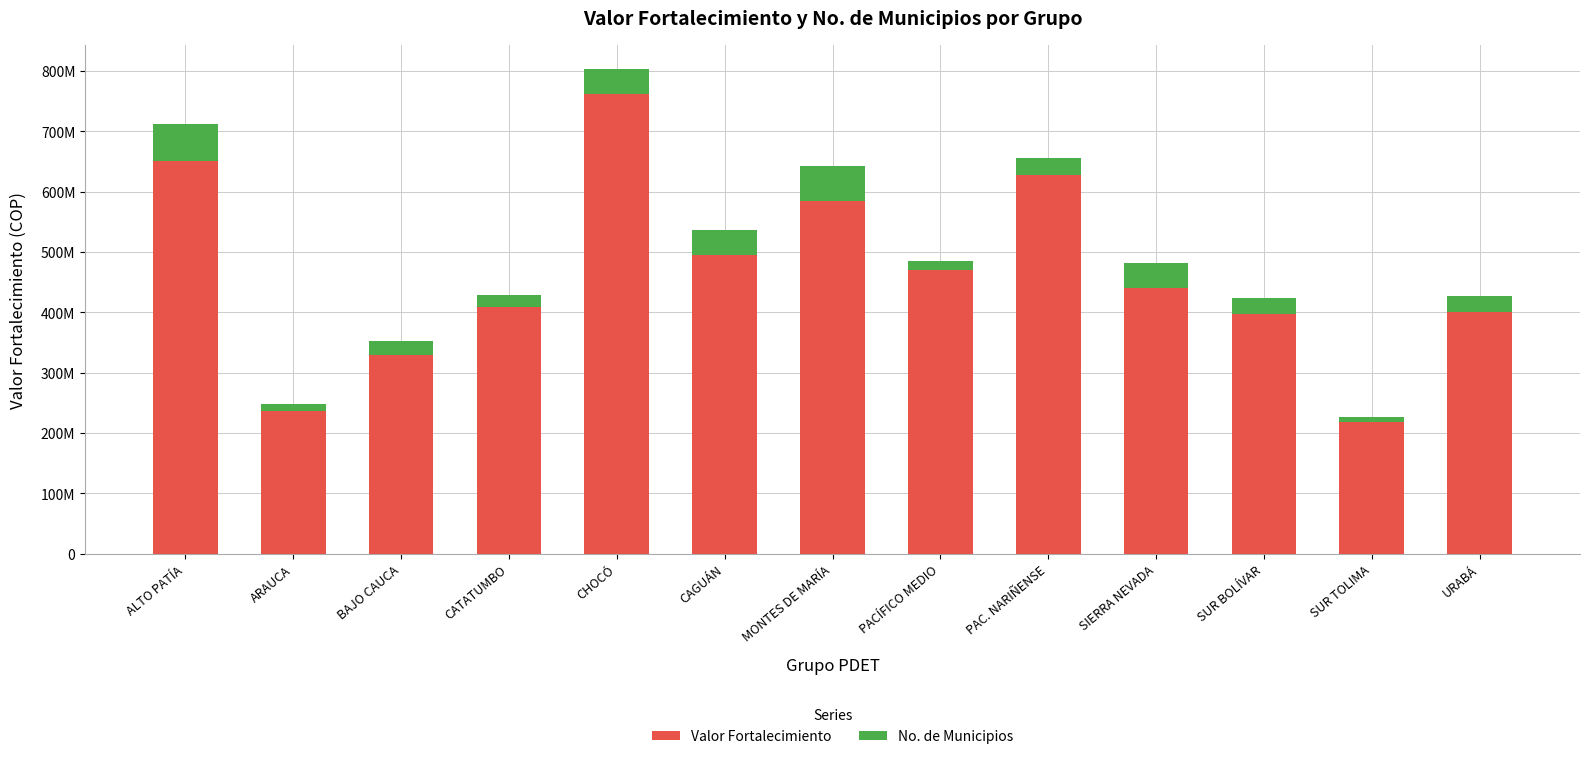

Is it true that Valor Fortalecimiento equals 329250253.8 at BAJO CAUCA?

True